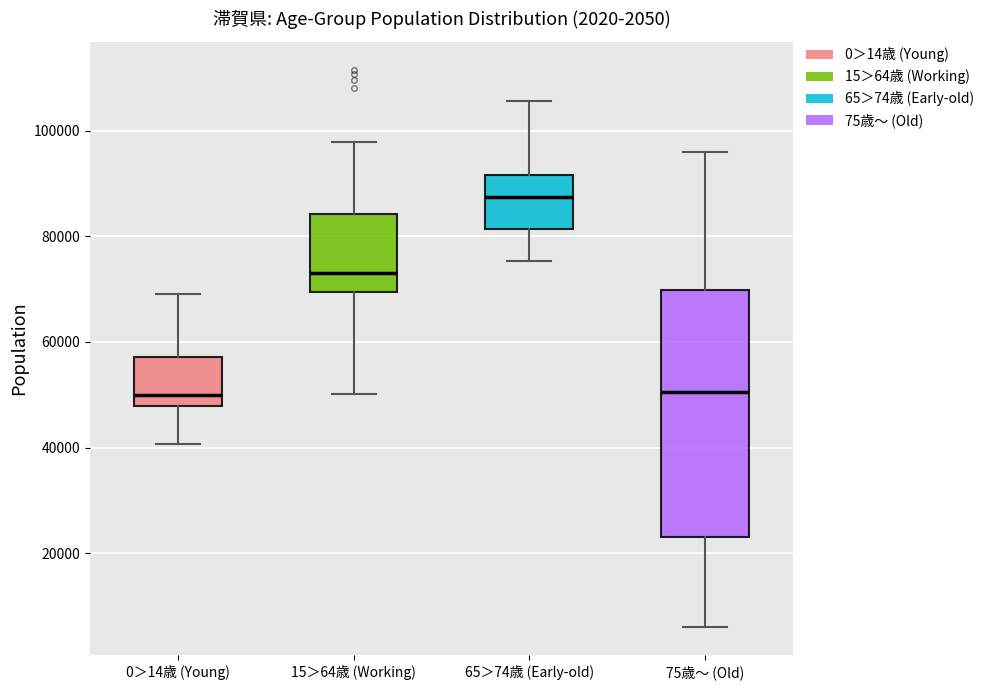

Comparing the boxes themselves (not the whiskers), which one is the tallest?

75歳～ (Old)